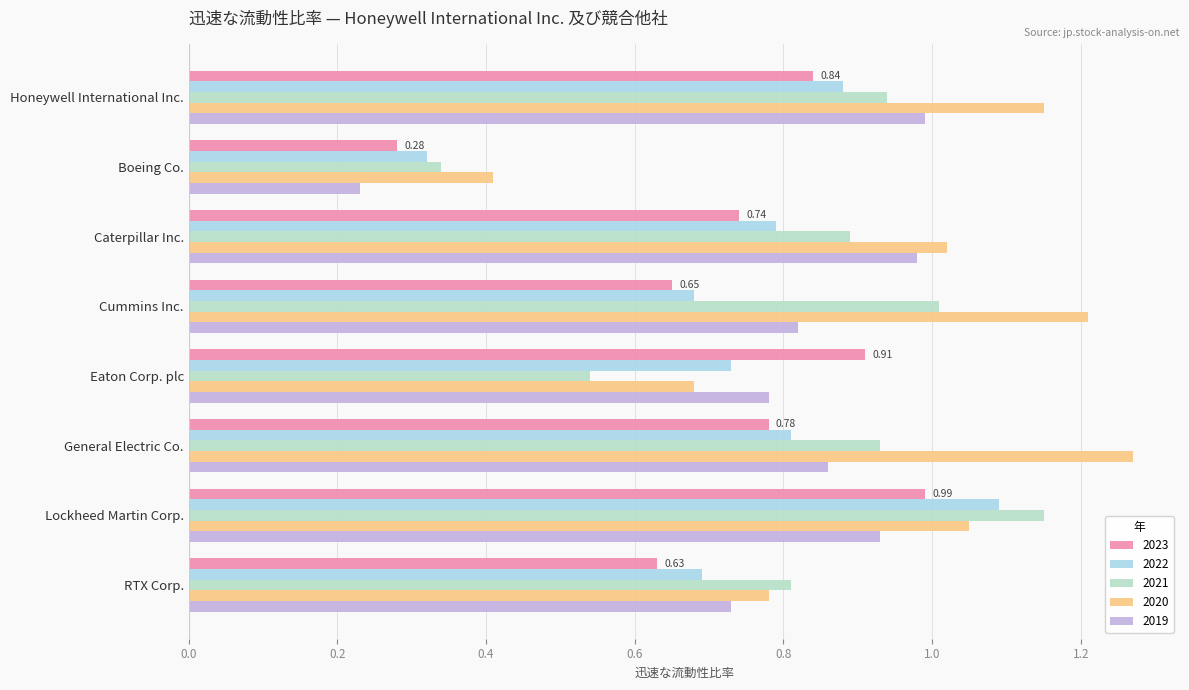

How many series are shown in this chart?

5